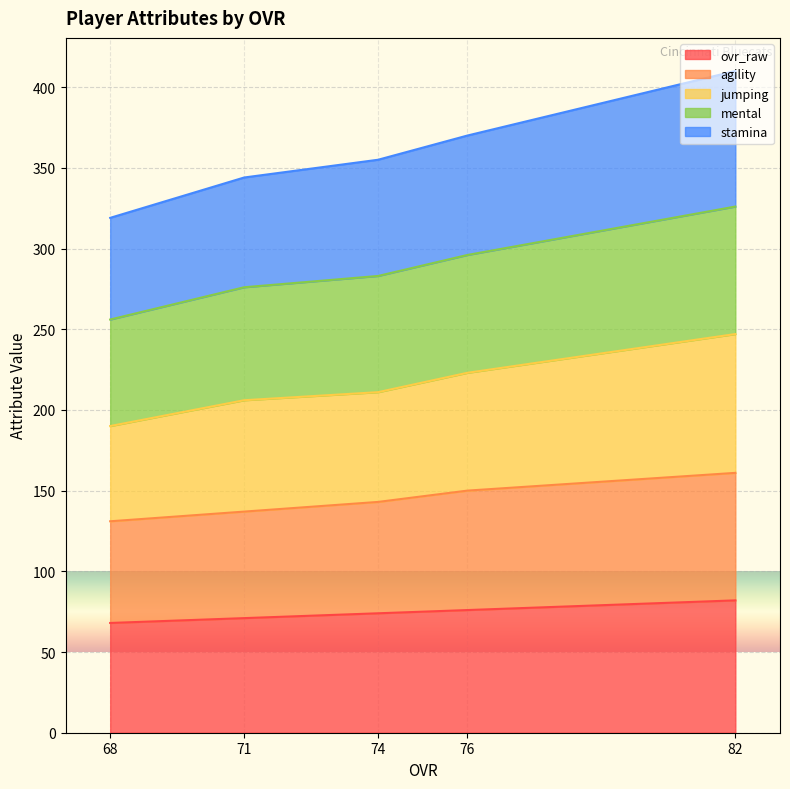

What is the difference between the highest and lowest values at 74?

281